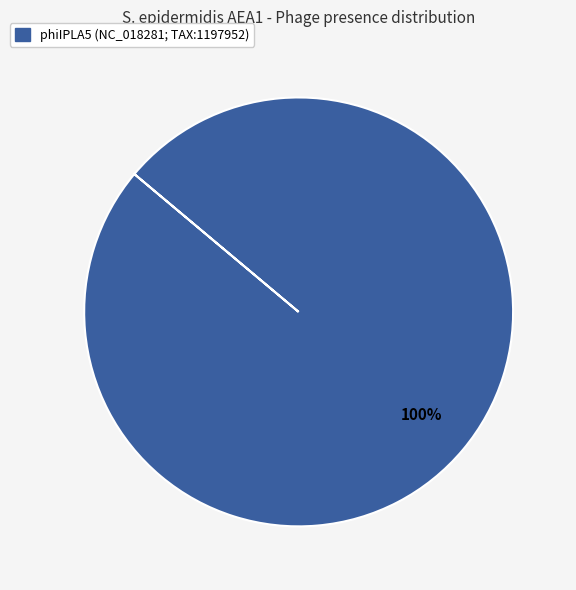

Is there a majority slice in this chart?

Yes